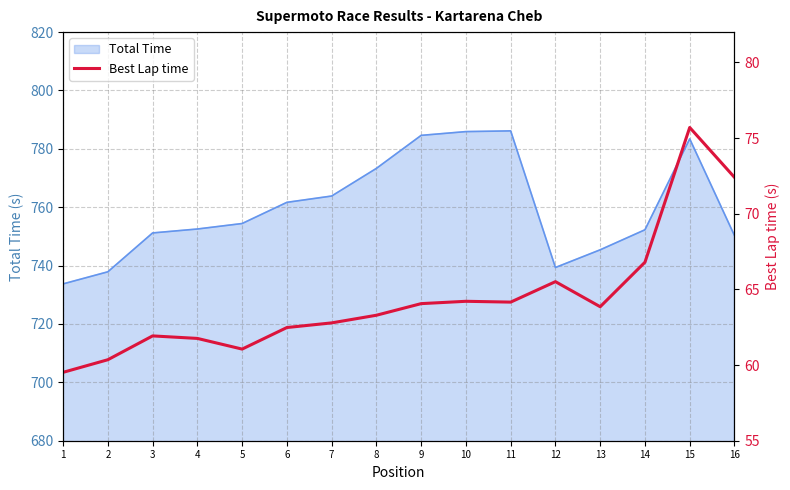

What is the ratio of the value at 11 to the value at 9?

1.0